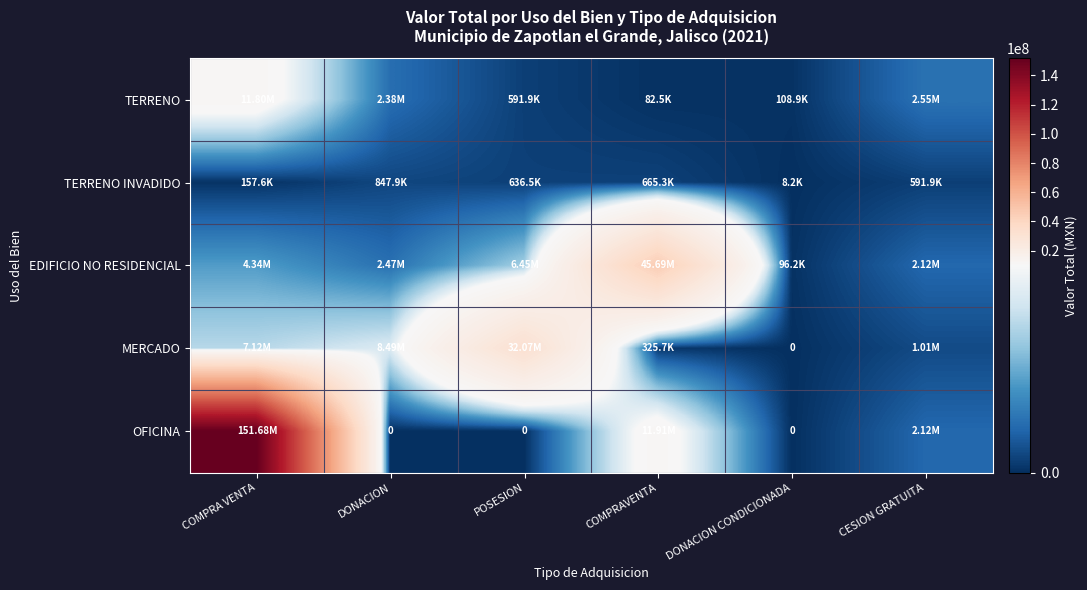

Which series changed the most between DONACION and COMPRAVENTA?

EDIFICIO NO RESIDENCIAL